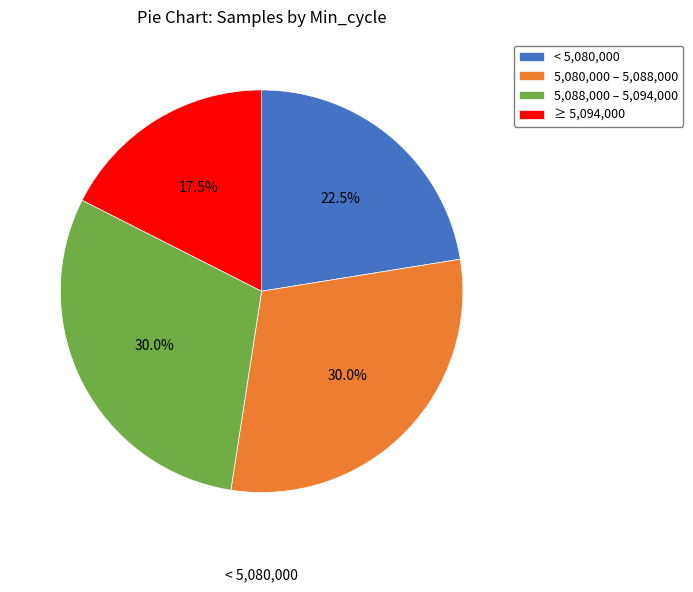

Between < 5,080,000 and ≥ 5,094,000, which is larger?

< 5,080,000